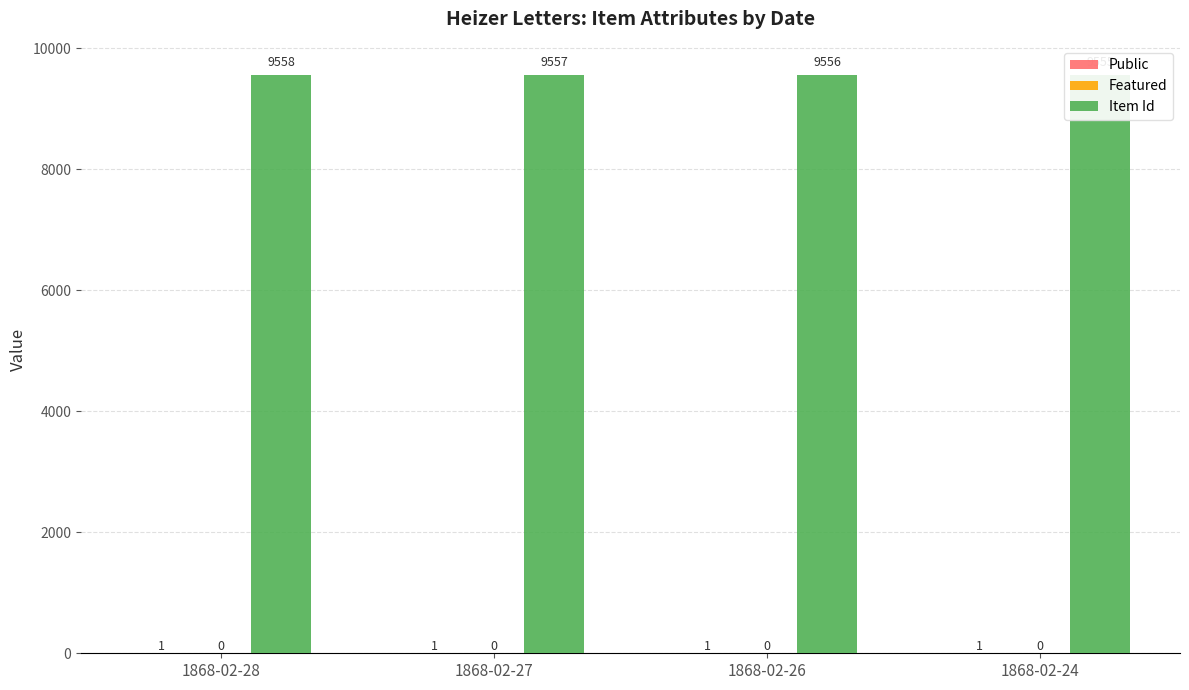

The value of Featured at 1868-02-28 is 0. True or false?

True